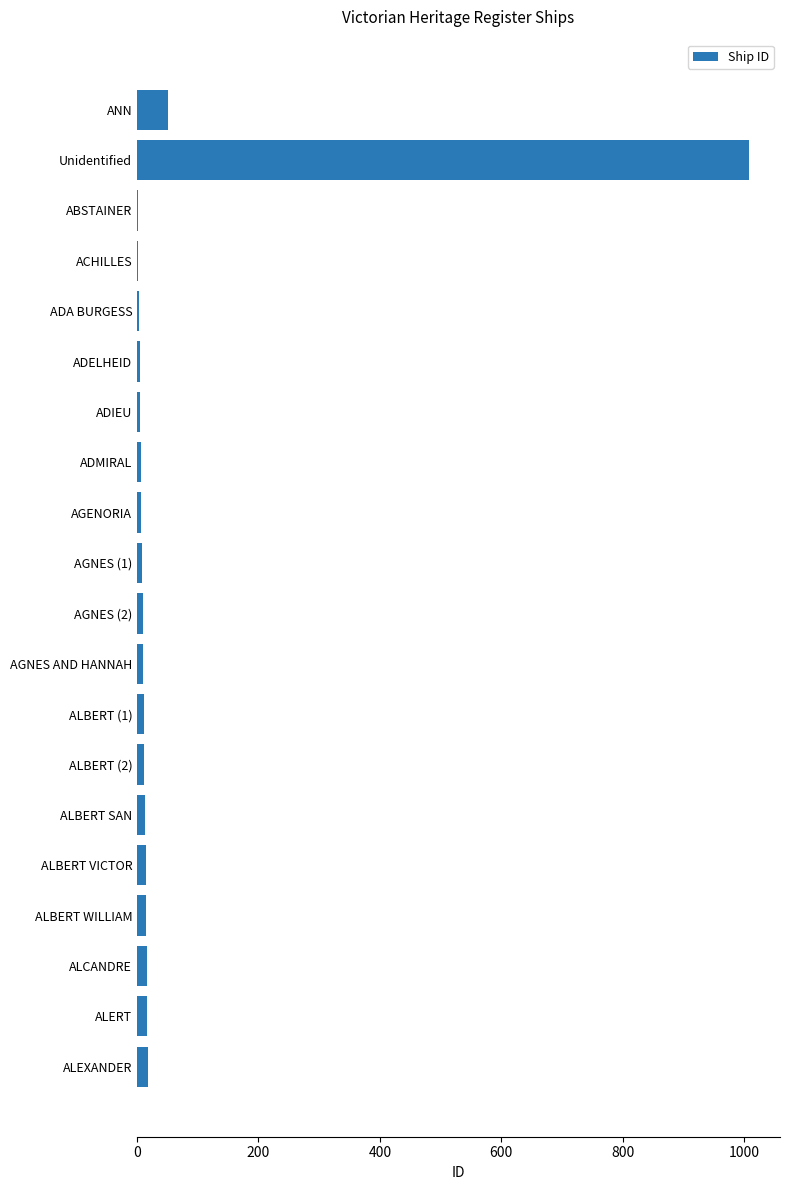

True or false: the data shows 1713 at Unidentified.

False